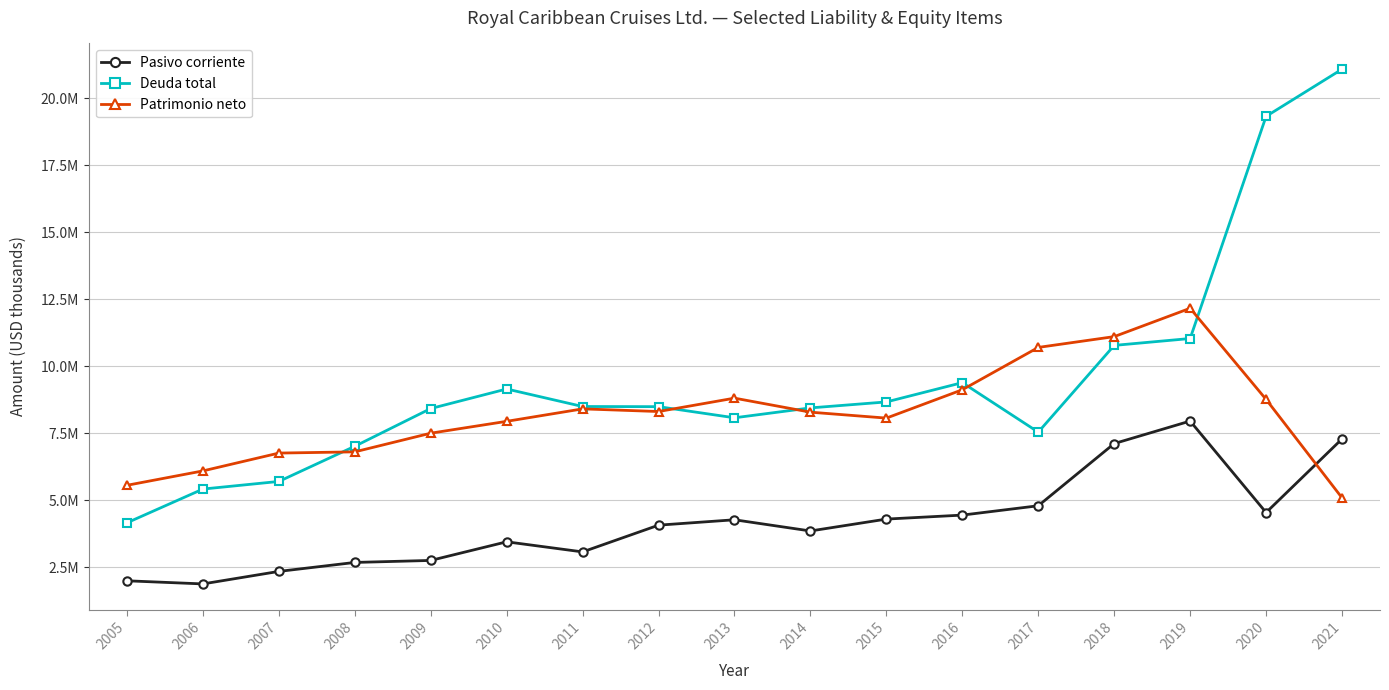

What is the total value across all series at 2005?

11698022